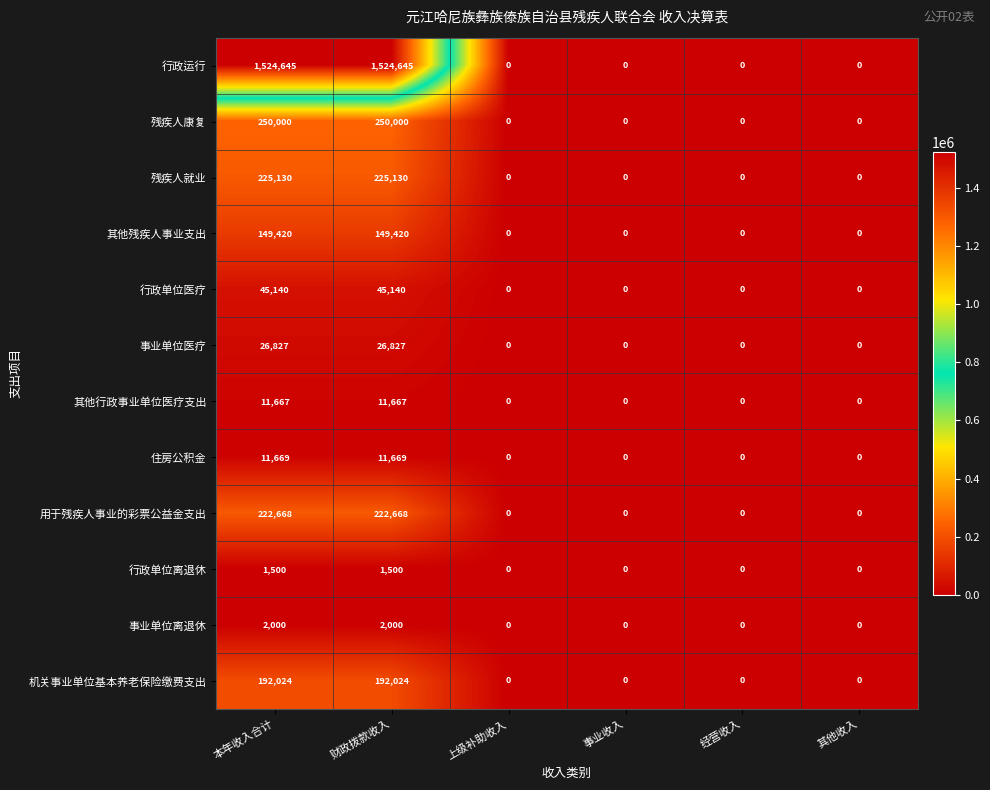

At how many categories does at least one series exceed 583296?

2